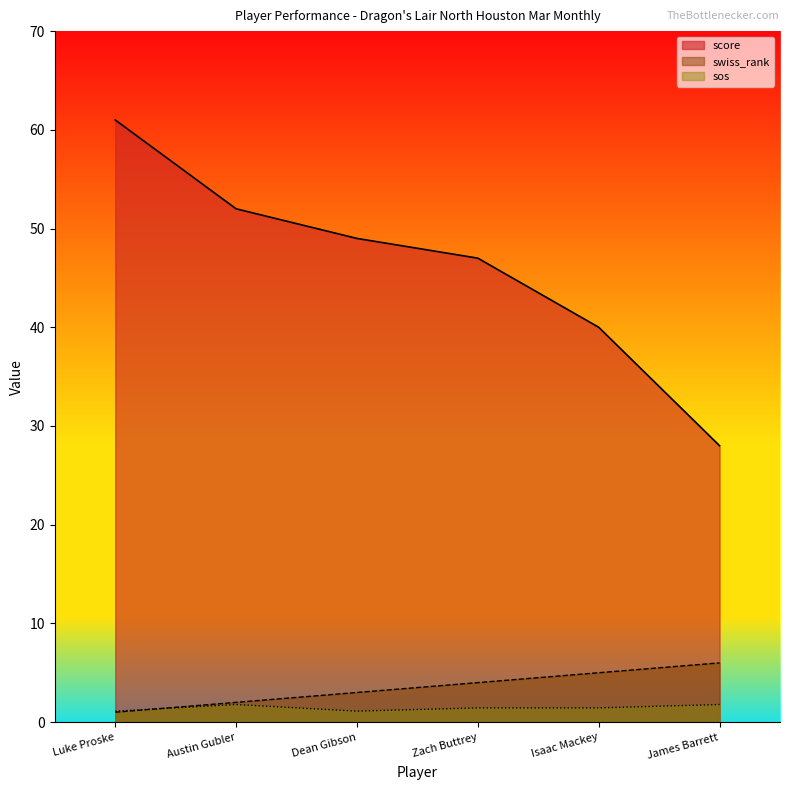

Is it true that swiss_rank equals 6.0 at James Barrett?

True